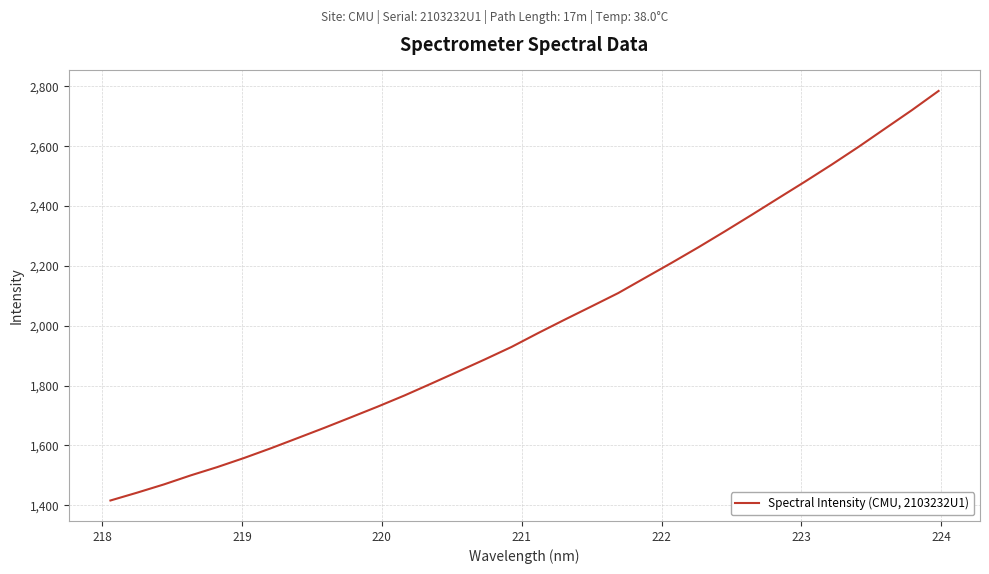

What is the minimum value shown in the chart?

1416.0